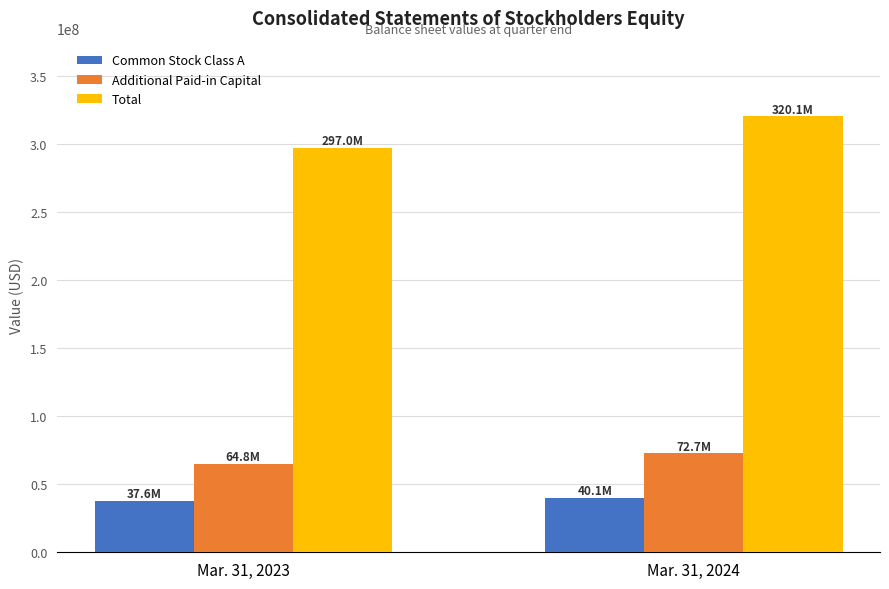

What is the difference between the maximum and minimum values in the Common Stock Class A series?

2483136